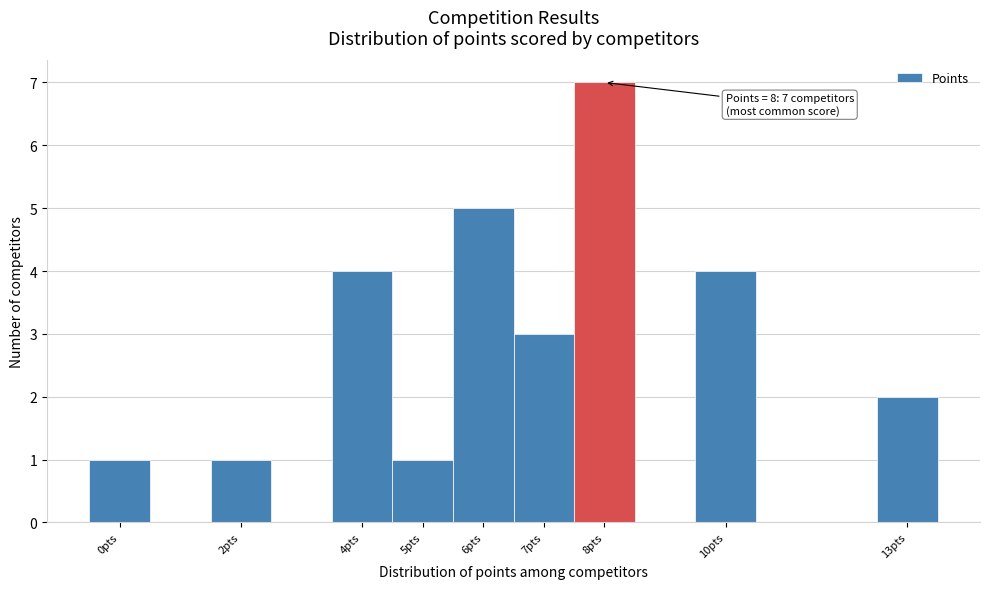

Which range on the x-axis has the tallest bar?

7.5 to 8.5